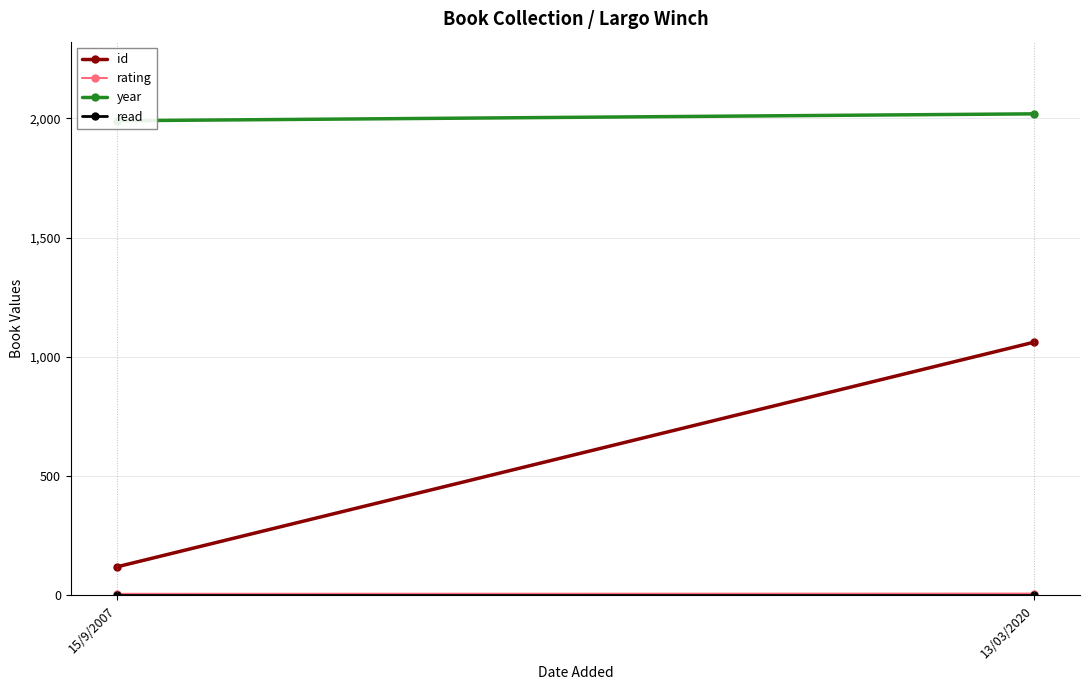

How many data points in id are less than 1061?

1